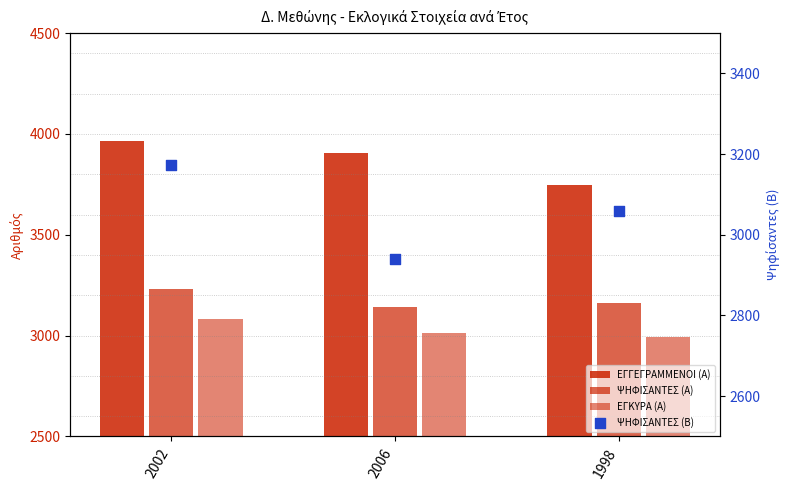

At how many categories does at least one series exceed 3515?

3